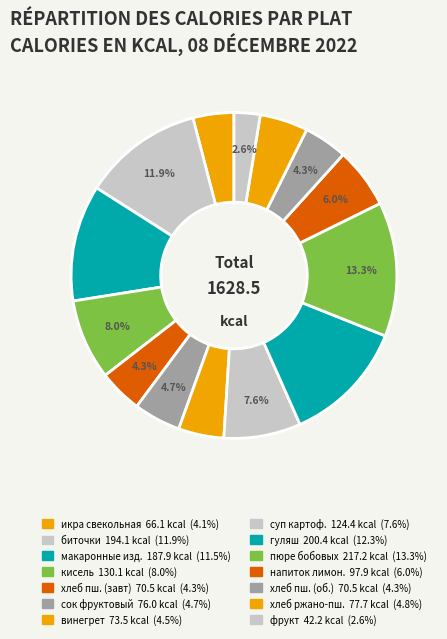

How many segments does this pie chart have?

14